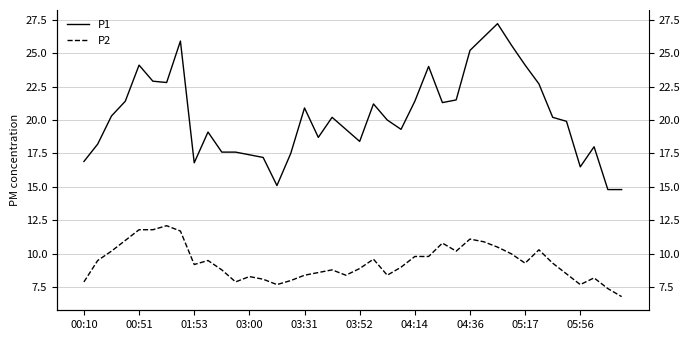

Which series has the widest spread of values?

P1